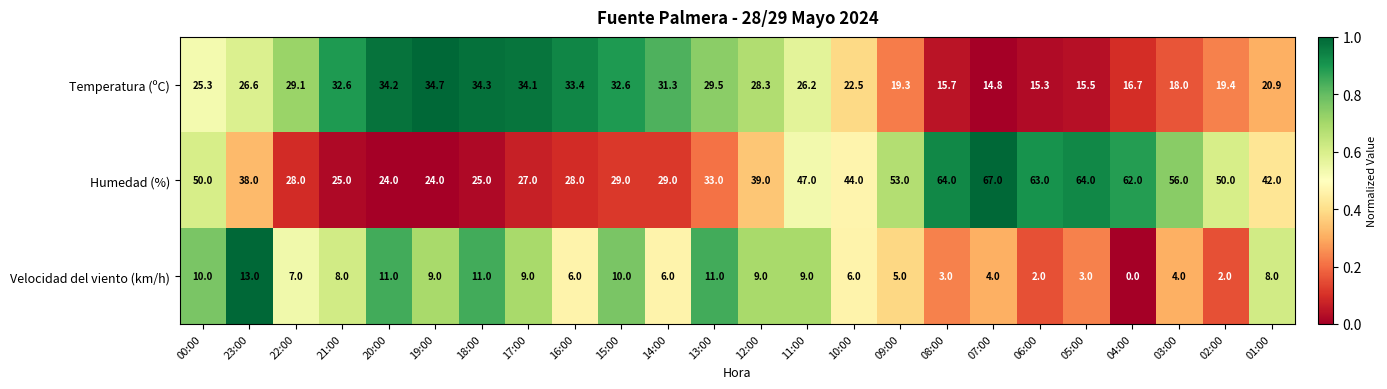

At which category is the sum across all series the highest?

07:00